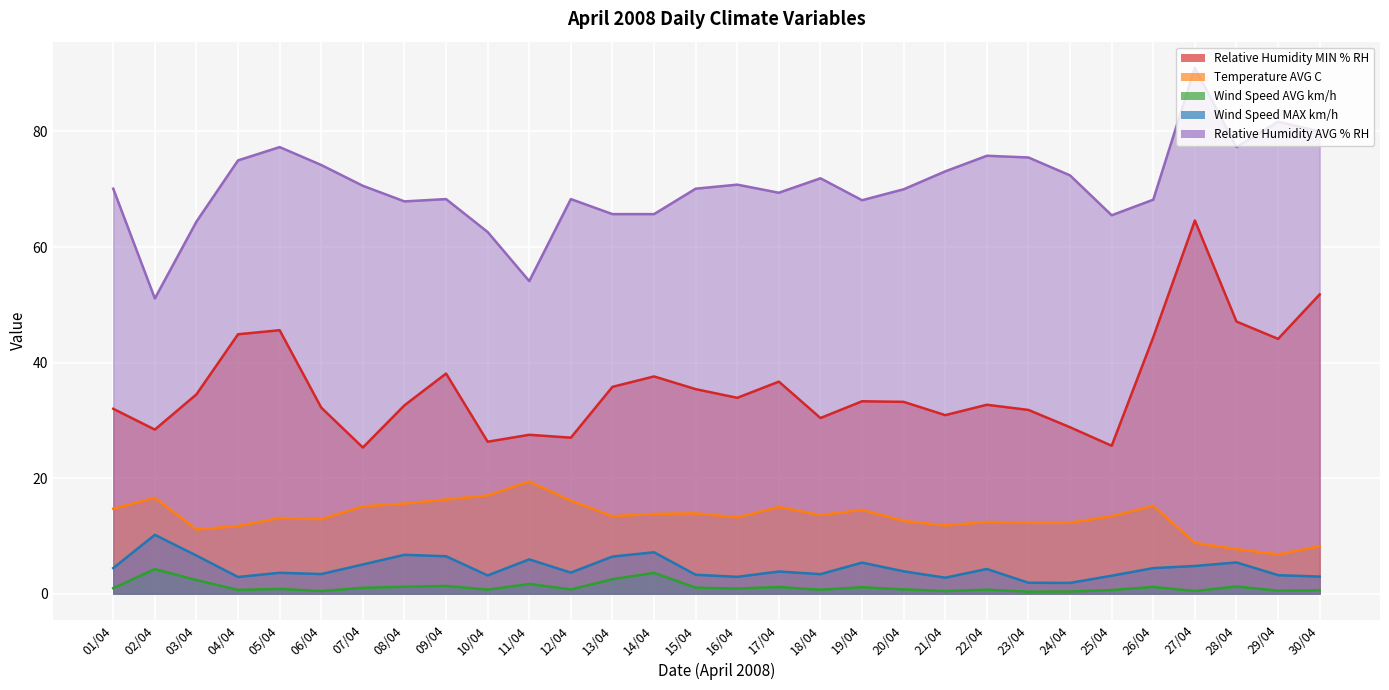

Which has a higher value, 20/04 or 08/04?

20/04